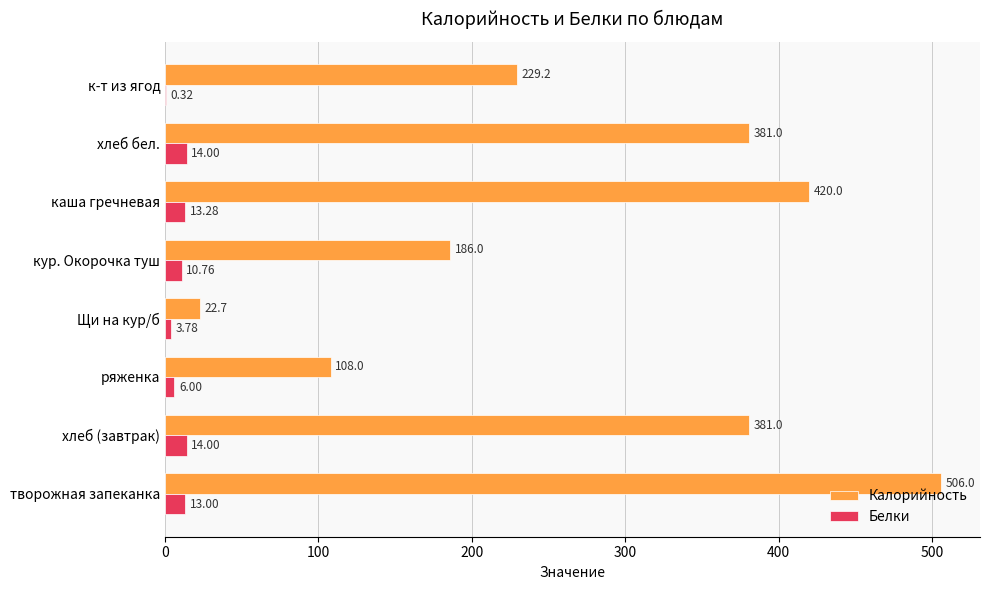

Is the value of Белки at хлеб (завтрак) greater than the value of Калорийность at к-т из ягод?

No